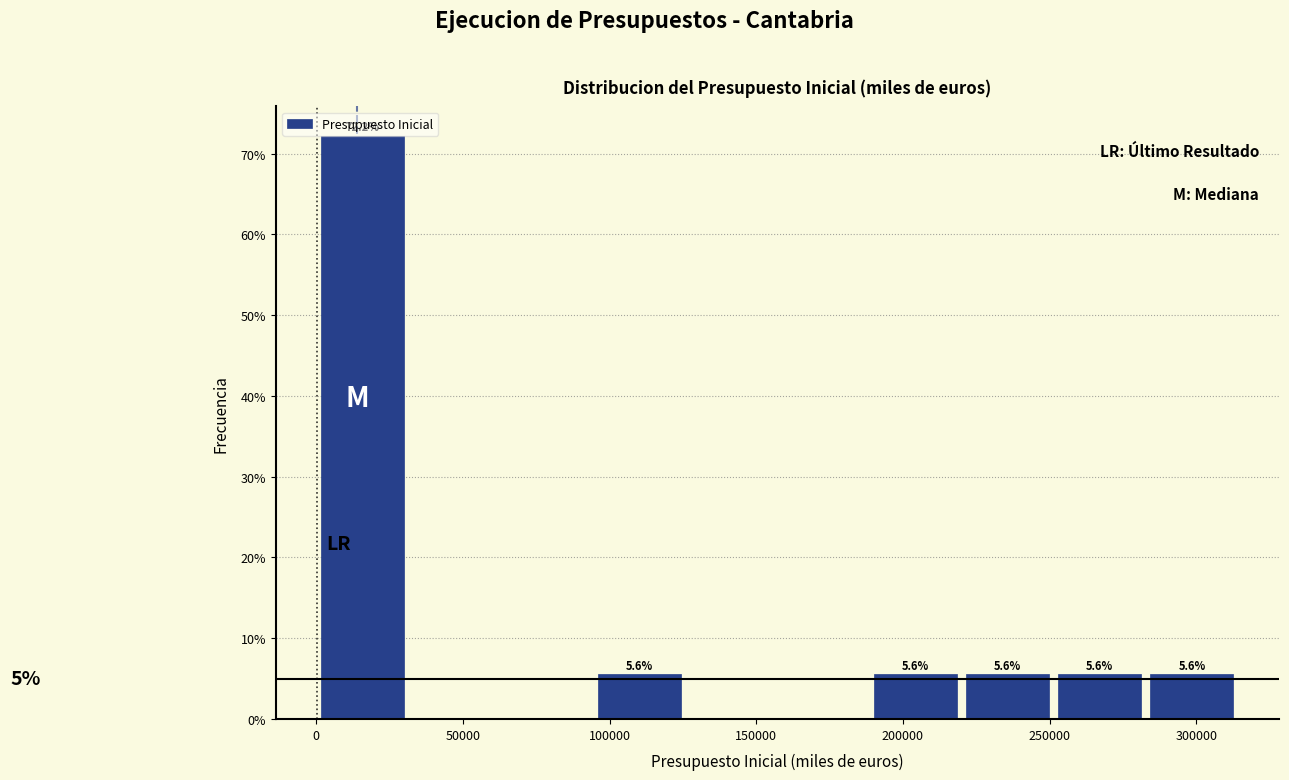

Which range on the x-axis has the tallest bar?

0 to 30000